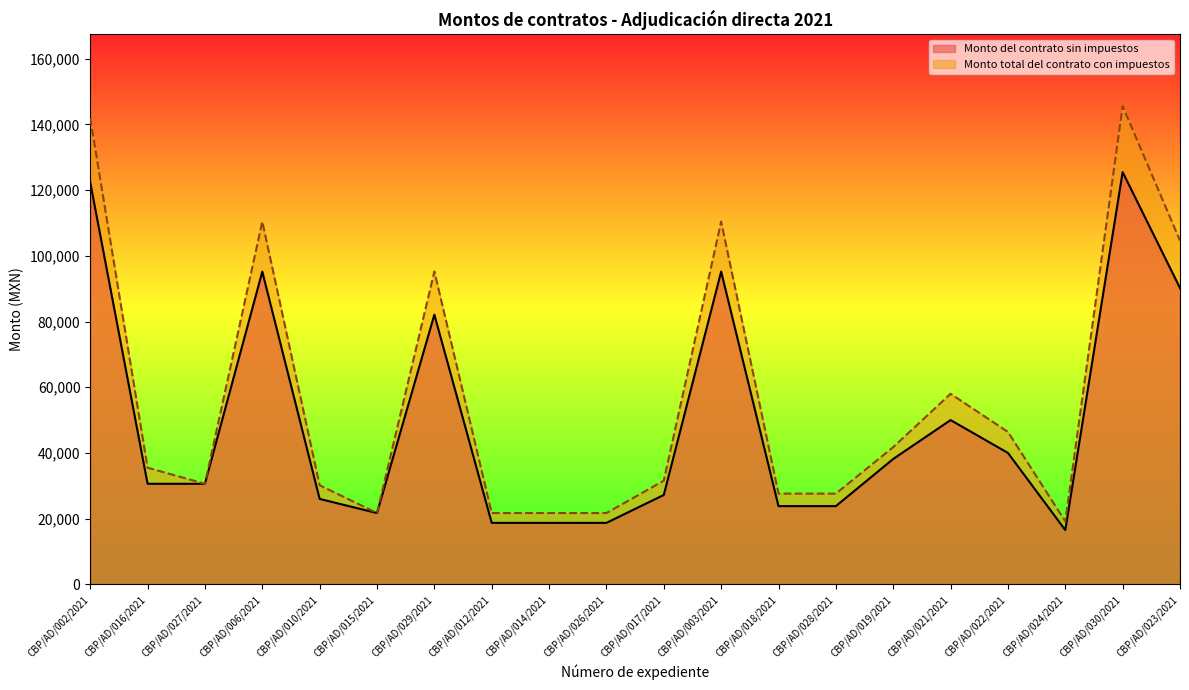

What is the label of the 11th point from the left?

CBP/AD/017/2021